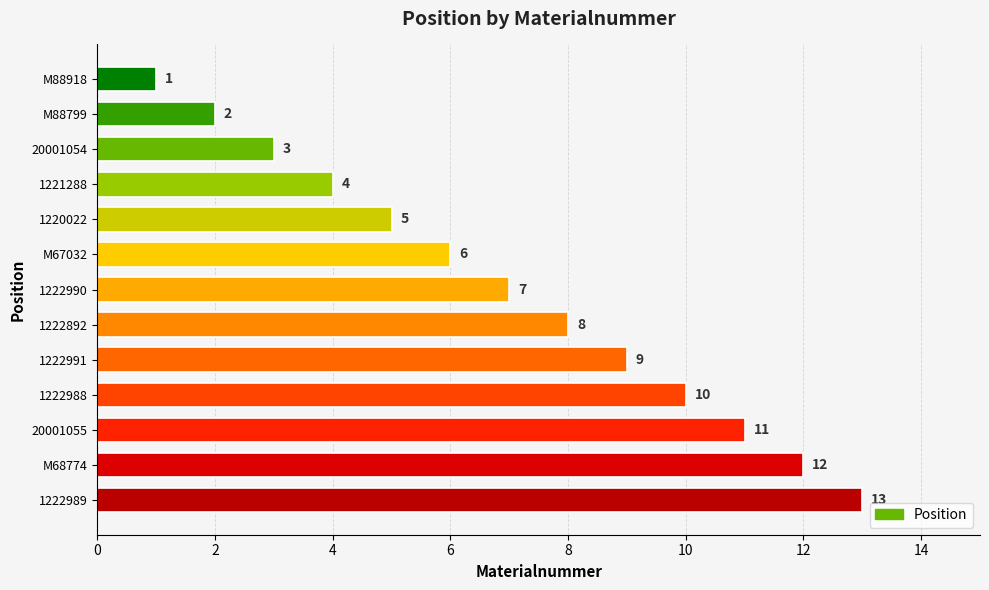

What is the average value?

7